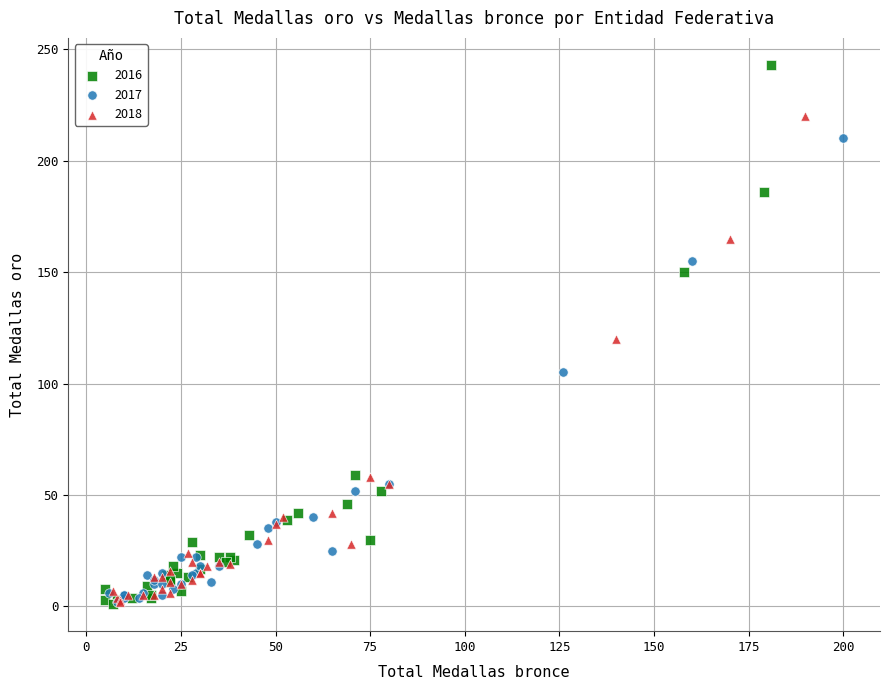

Which series contains the highest Y value?

2016